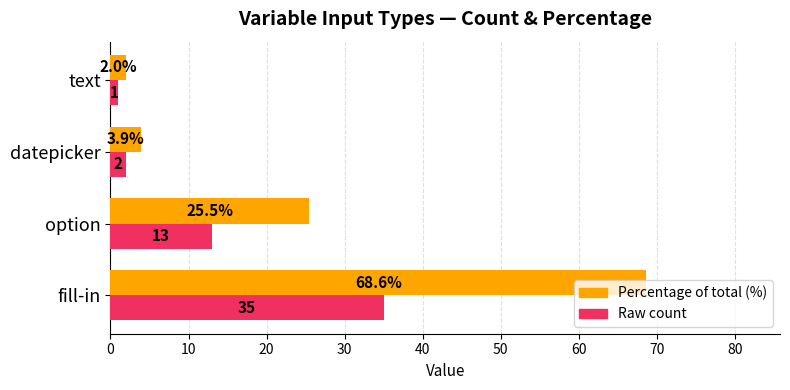

What is the greatest value displayed?

68.6